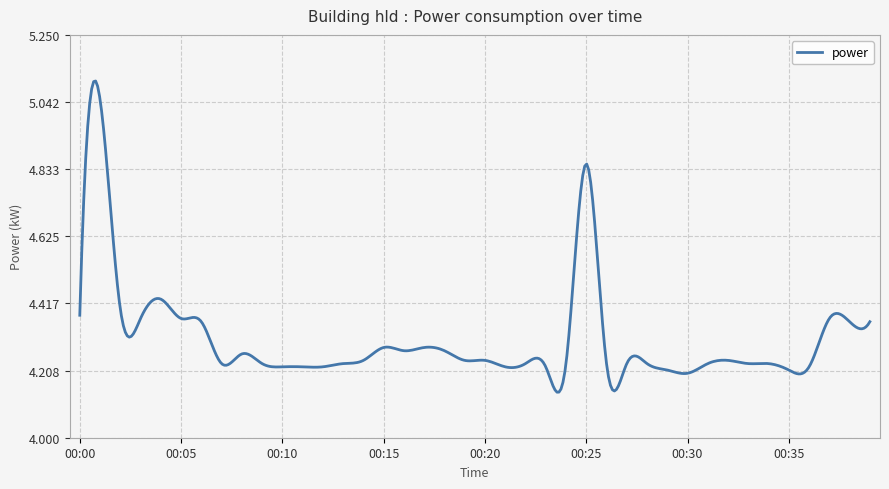

Does the chart display data point markers on the line(s)?

No